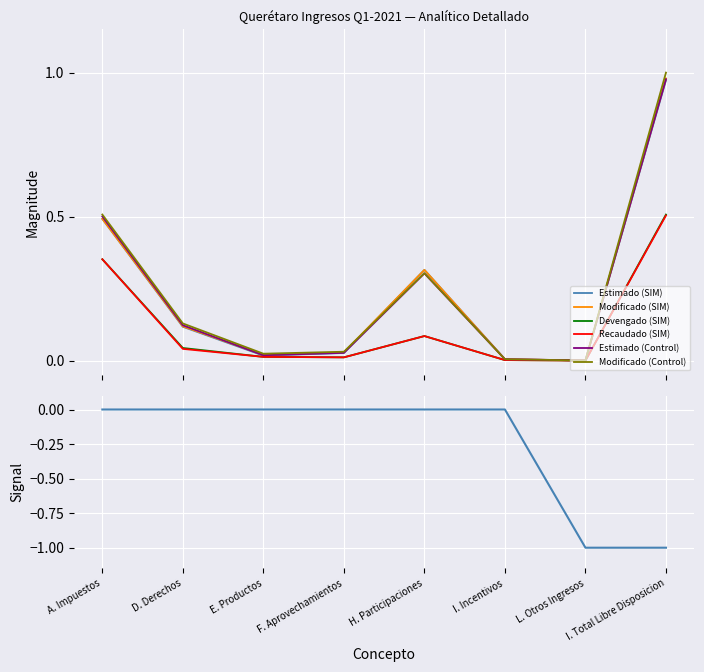

After their last crossing, which series has the higher values: Modificado (Control) or Estimado (SIM)?

Modificado (Control)